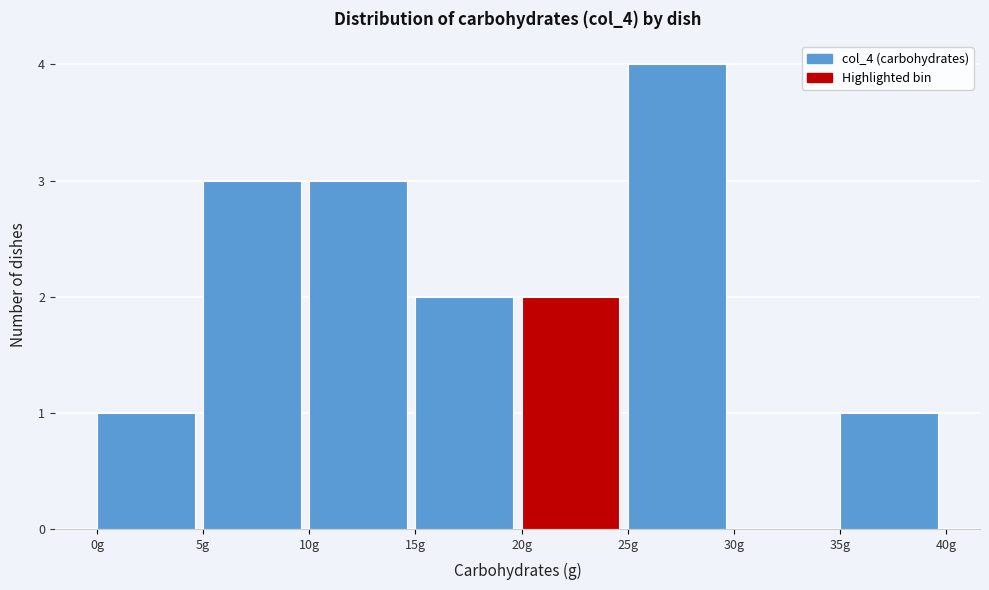

Reading left to right, transcribe this chart: for each bar, give the range it covers on the x-axis and its height. The values are not printed on the chart, so give them approximately, as read against the axis.

0 to 5: 1
5 to 10: 3
10 to 15: 3
15 to 20: 2
20 to 25: 2
25 to 30: 4
30 to 35: 0
35 to 40: 1